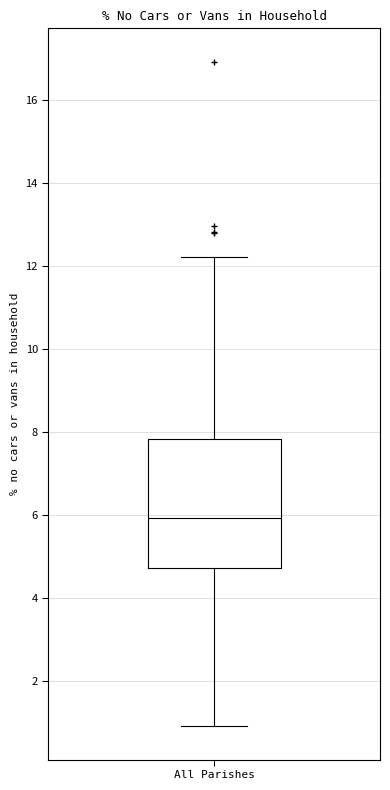

Read this box plot against the y-axis: the position of the median line, the range covered by the box, and the ends of both whiskers. The values are not printed on the chart, so give them approximately, as read against the axis.

median 6.0, box 4.8 to 7.8, whiskers 1.0 to 12.2